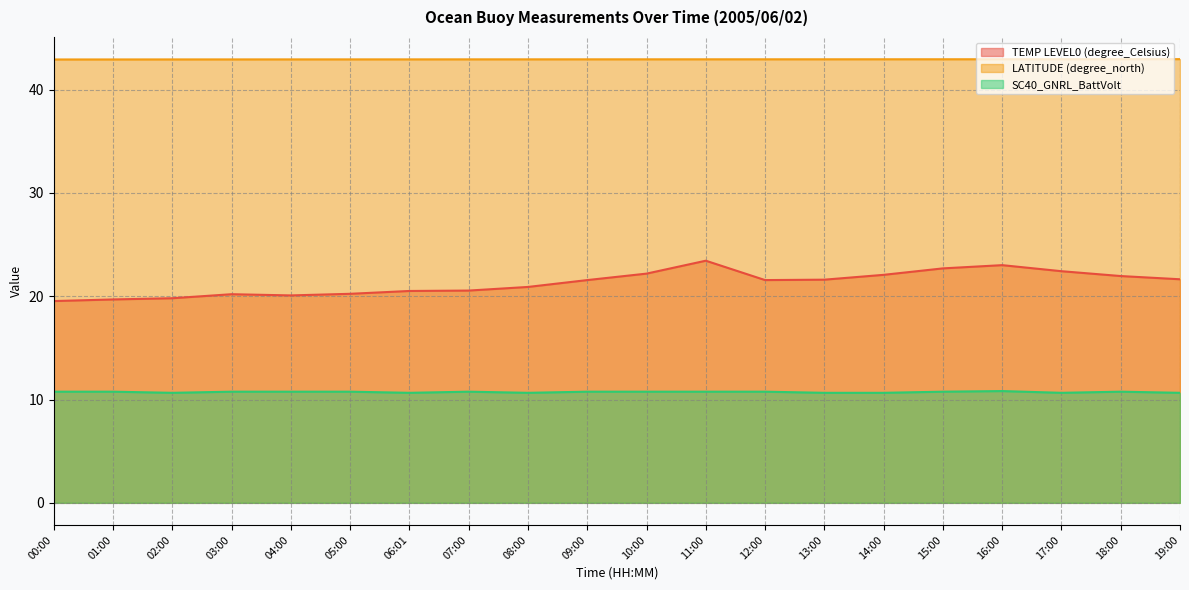

Is it true that LATITUDE (degree_north) equals 42.9 at 00:00?

True